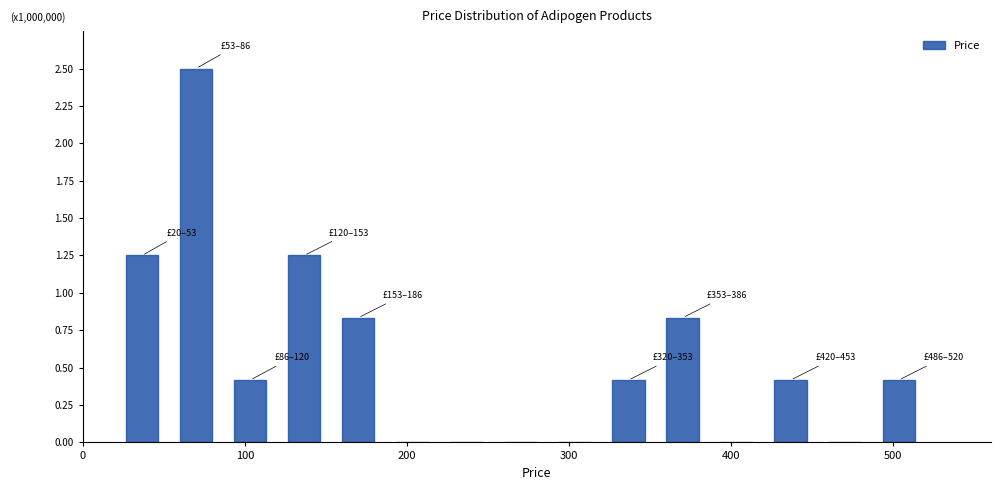

Around what value on the x-axis is the tallest bar? Give the approximate position of its centre, as read against the axis.

70